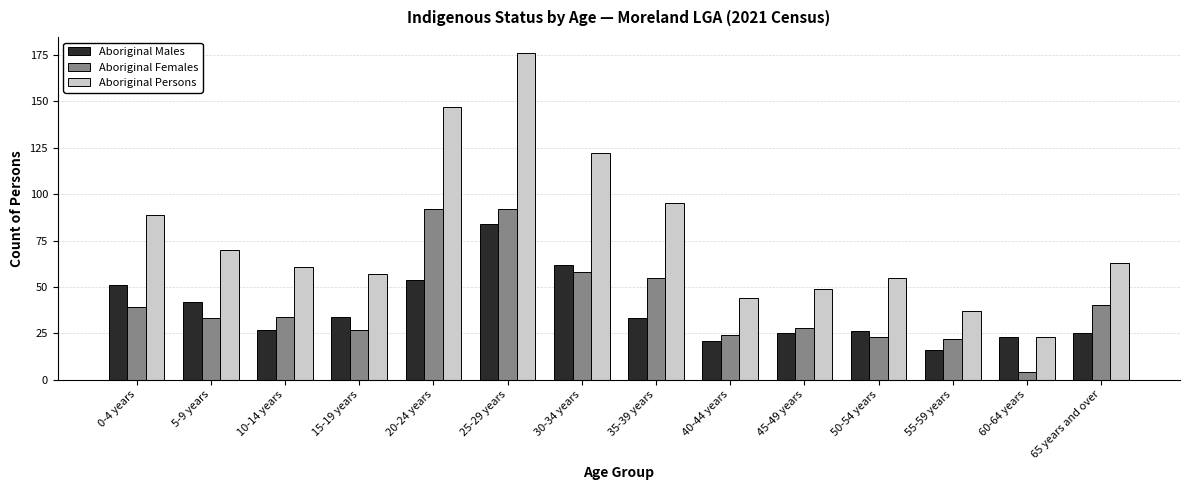

What value does the Aboriginal Males series have at 30-34 years?

62